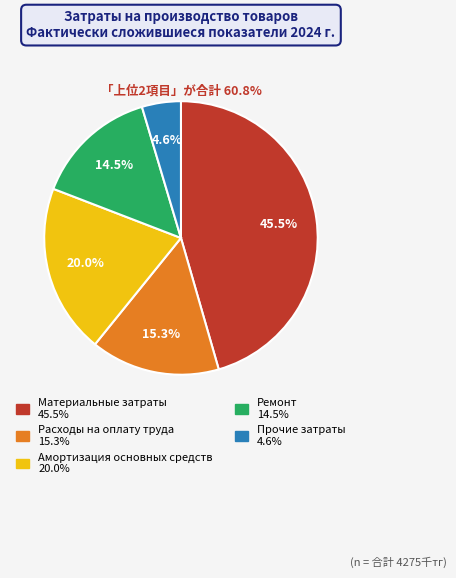

Combined, what portion of the pie is Ремонт and Материальные затраты?

60.1%